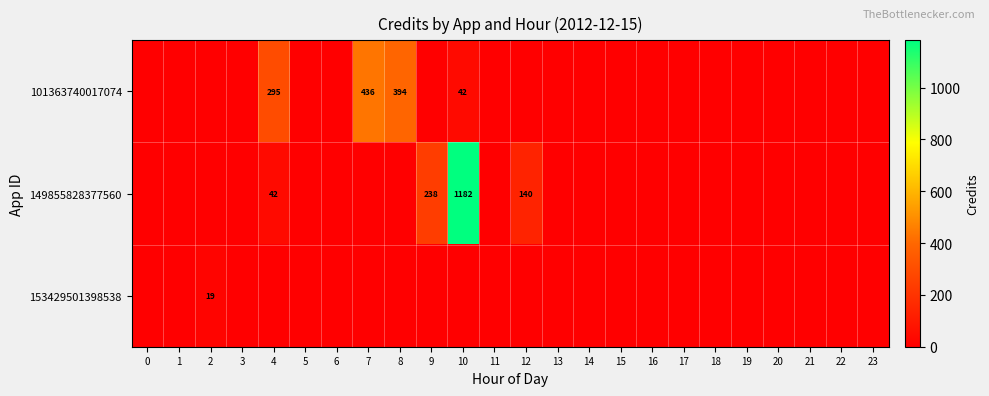

What is the highest value of the 149855828377560 series?

1182